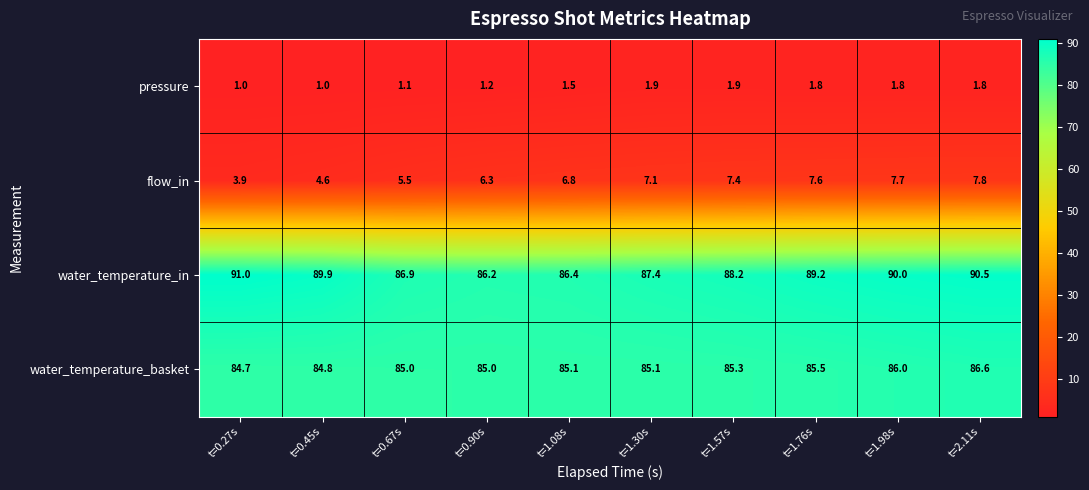

Where is flow_in nearest to the value 5?

t=0.45s